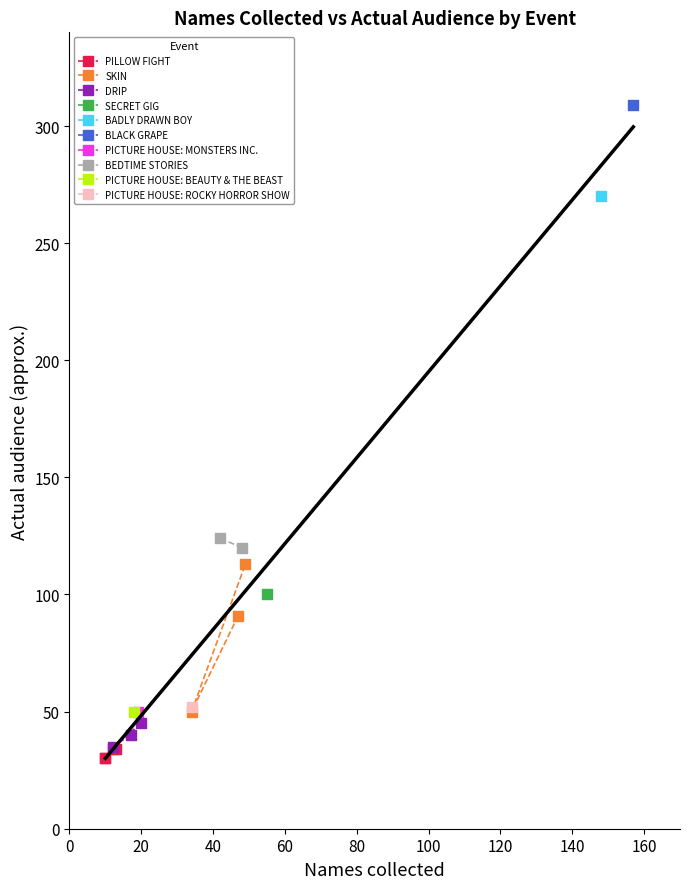

Which series contains the lowest Y value?

PILLOW FIGHT